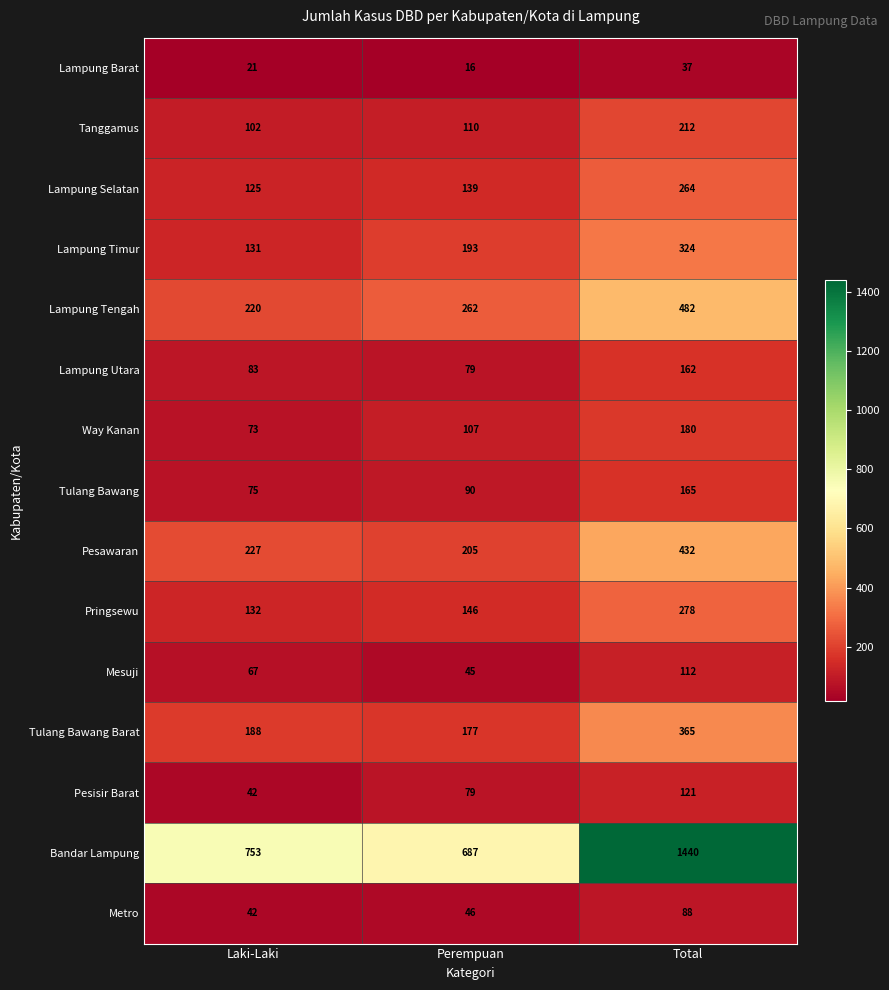

At which category is the sum across all series the highest?

Total